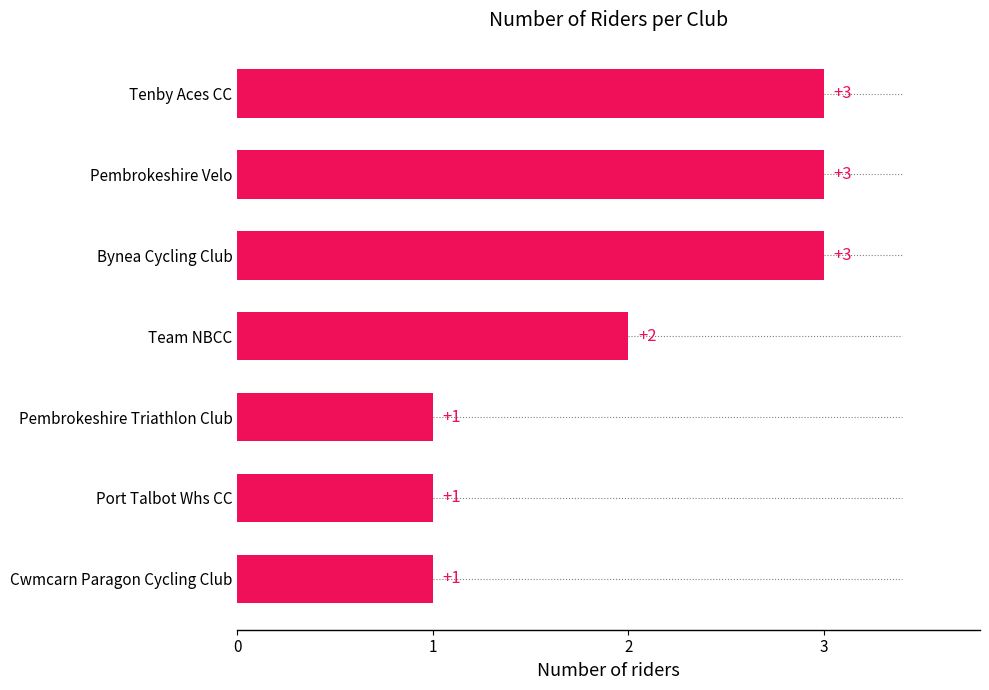

What is the label of the 2nd bar from the top?

Pembrokeshire Velo